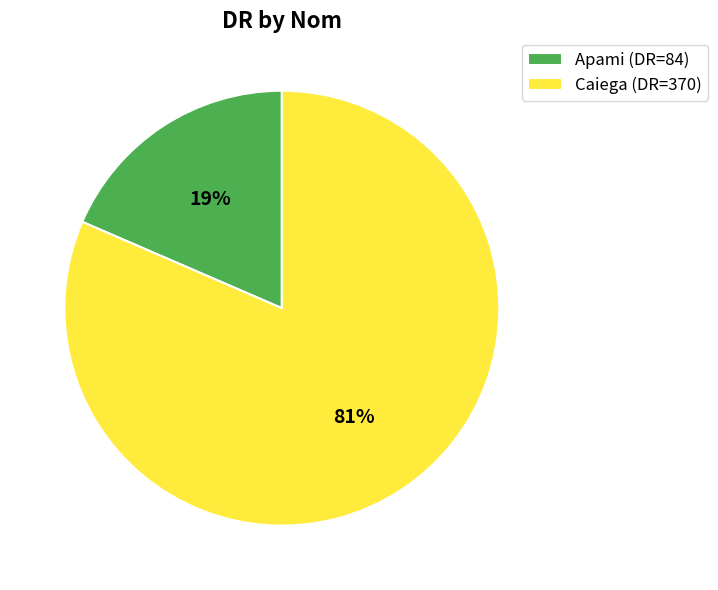

To the nearest percent, what portion does Caiega represent?

81%